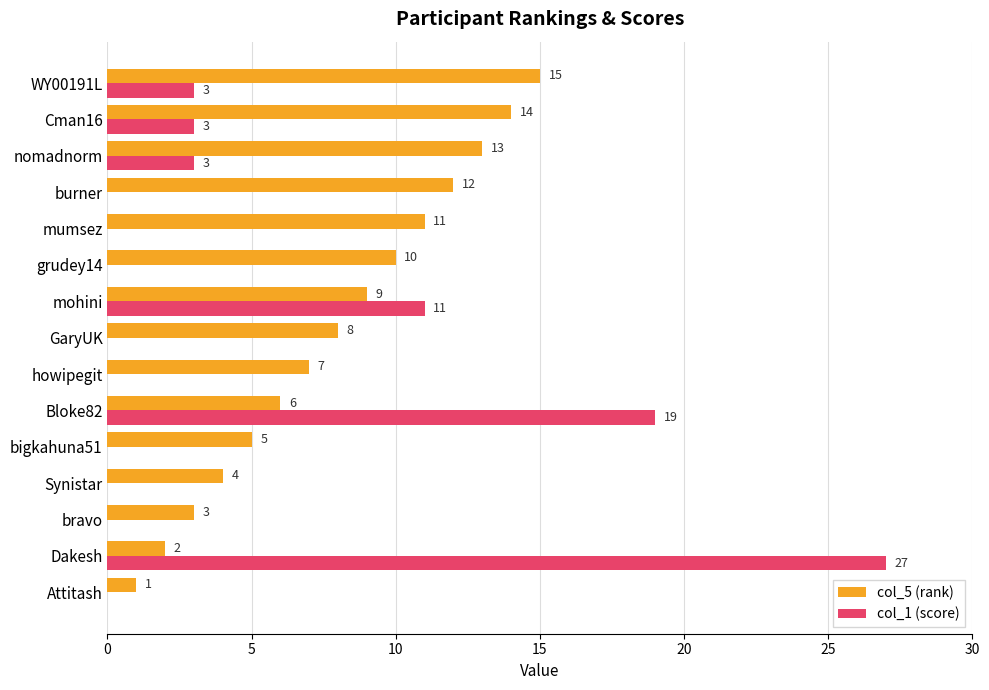

Where is col_1 (score) nearest to the value 13?

mohini